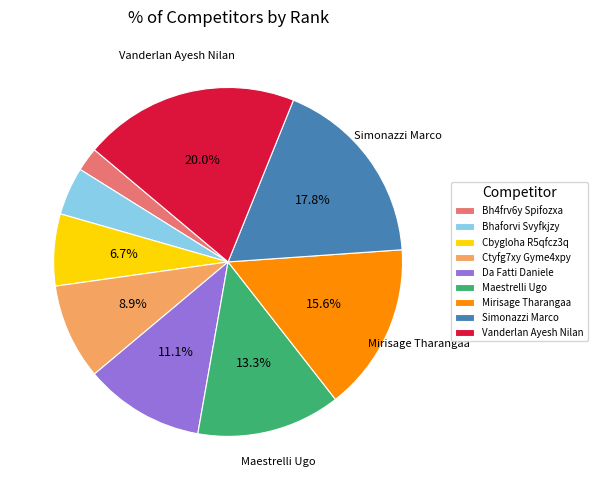

What percentage is the Vanderlan Ayesh Nilan slice, to the nearest percent?

20%